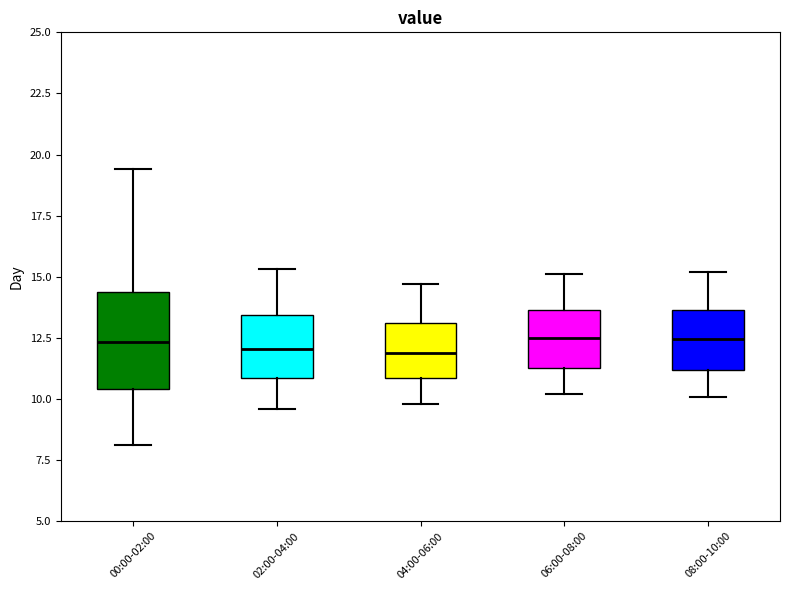

Reading left to right, transcribe this box plot: for each box, give where its median line is, the range the box spans, and where its two whiskers end, as read against the y-axis. The values are not printed on the chart, so give them approximately, as read against the axis.

00:00-02:00: median 12.5, box 10.5 to 14.5, whiskers 8.0 to 19.5
02:00-04:00: median 12.0, box 11.0 to 13.5, whiskers 9.5 to 15.5
04:00-06:00: median 12.0, box 11.0 to 13.0, whiskers 10.0 to 14.5
06:00-08:00: median 12.5, box 11.5 to 13.5, whiskers 10.0 to 15.0
08:00-10:00: median 12.5, box 11.0 to 13.5, whiskers 10.0 to 15.0